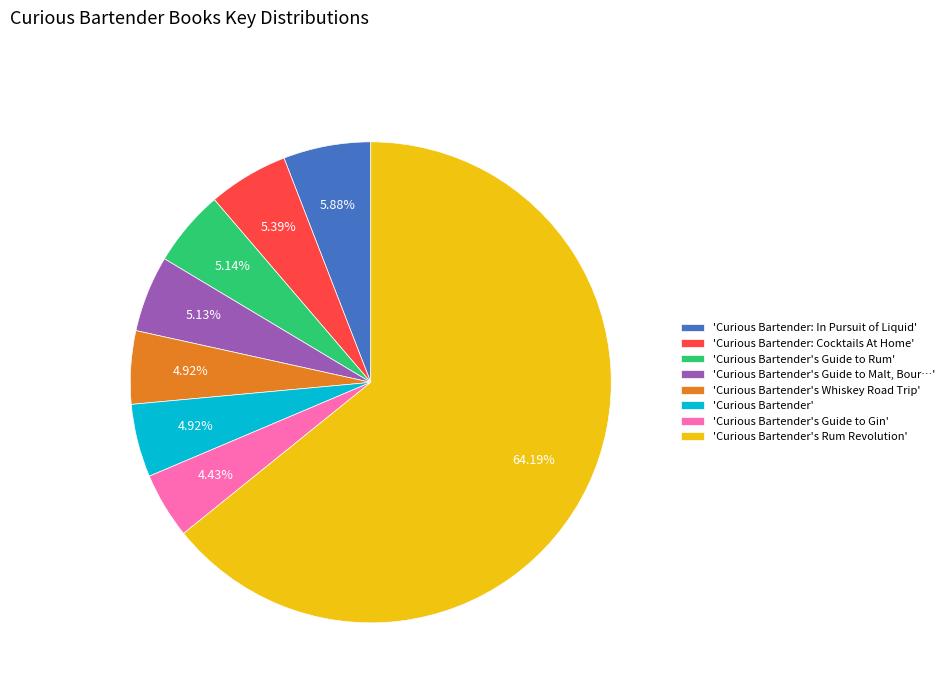

Between 'Curious Bartender's Whiskey Road Trip' and 'Curious Bartender's Rum Revolution', which is larger?

'Curious Bartender's Rum Revolution'